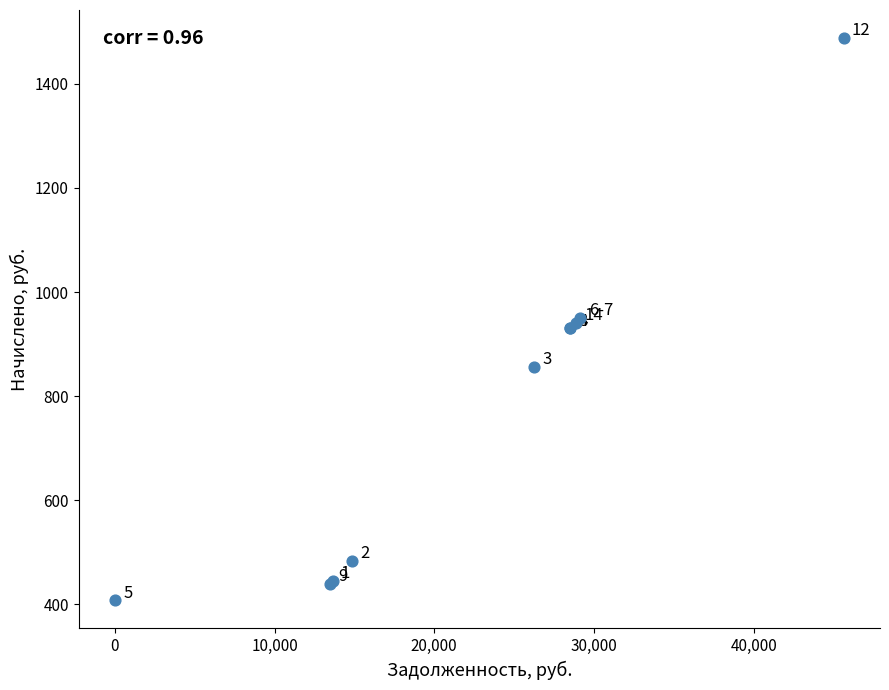

What Y value in the scatter plot is closest to 947?

950.5